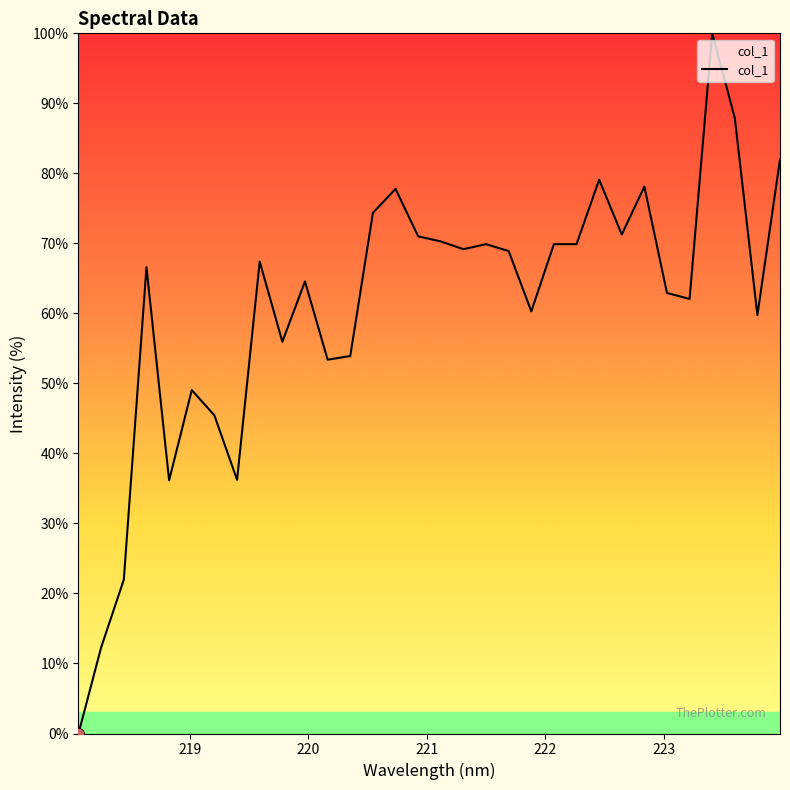

What is the greatest value displayed?

100.0